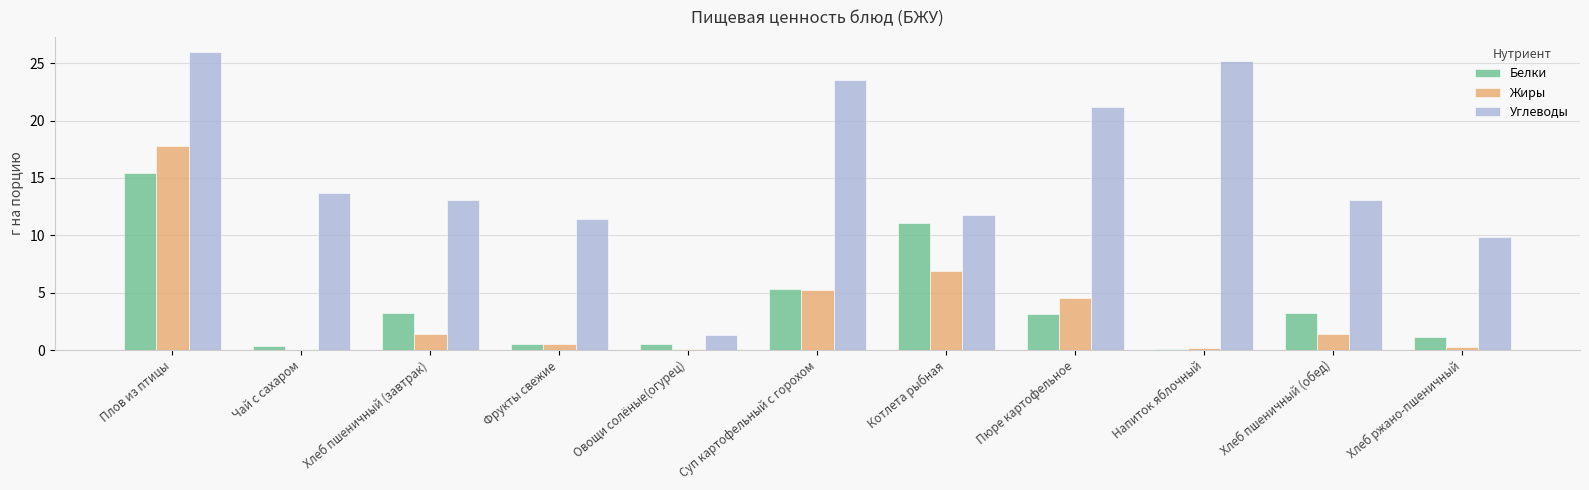

Which category has the highest value in the Жиры series?

Плов из птицы